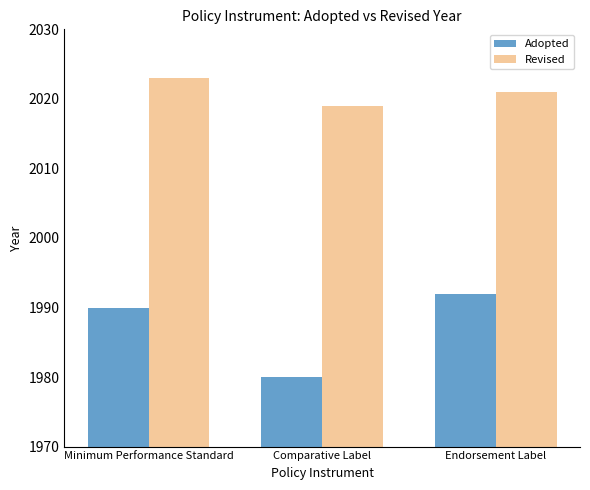

True or false: Adopted has a value of 1990 at Minimum Performance Standard.

True